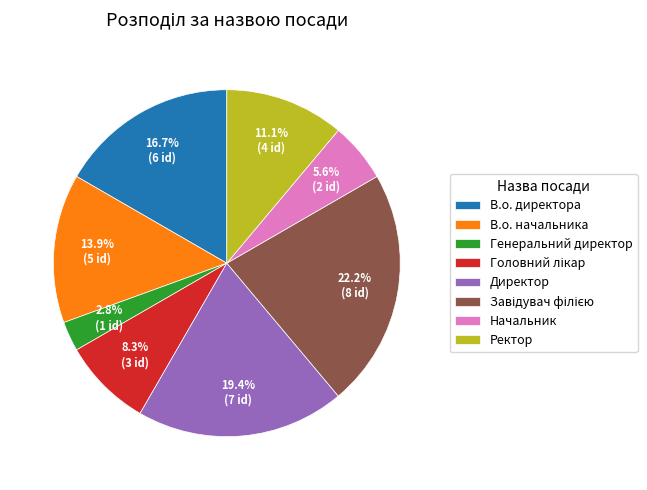

Does Директор represent more than half of the total?

No